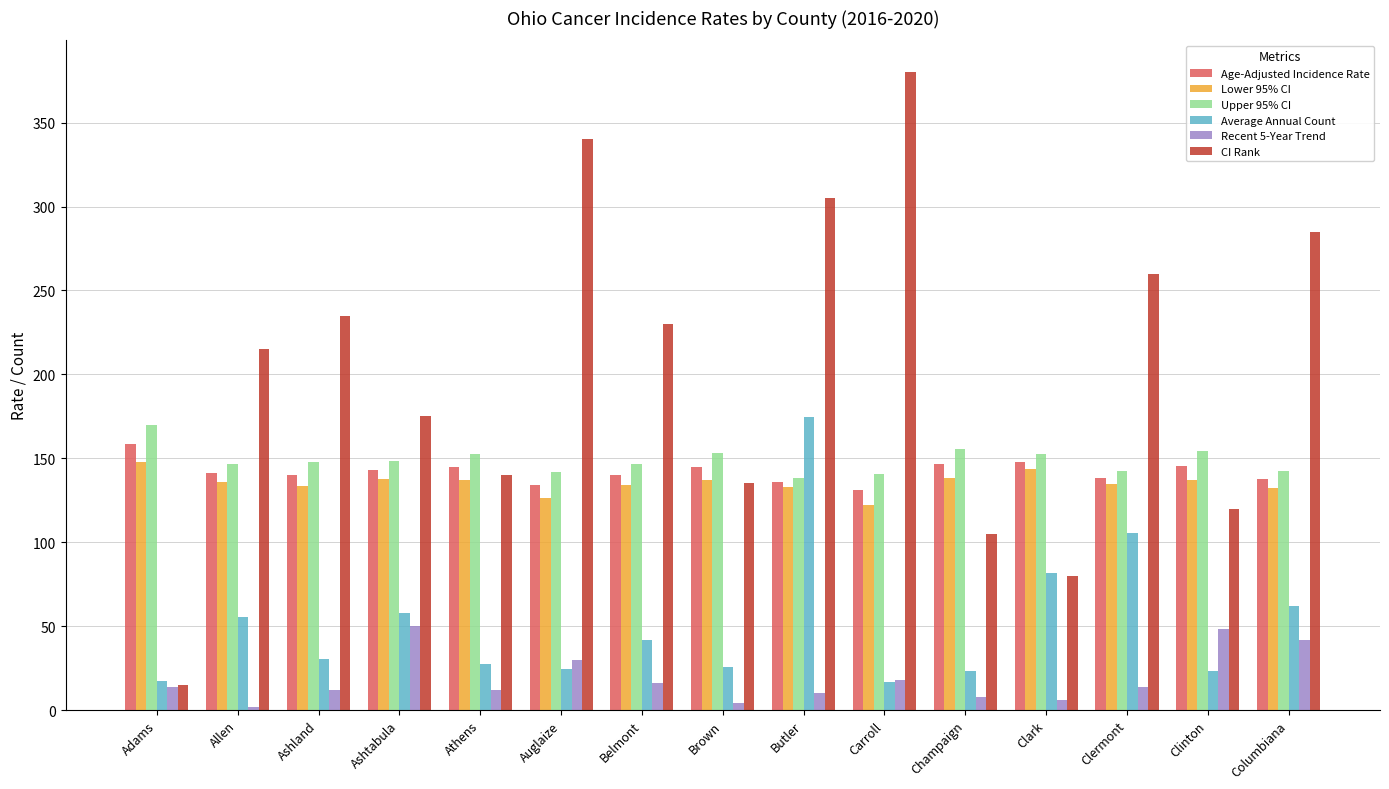

What is the total value across all series at Auglaize?

797.3